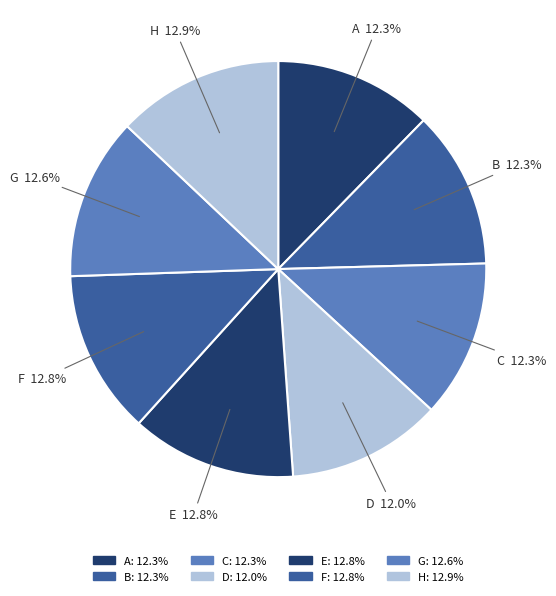

The G slice represents 21% of the pie. True or false?

False